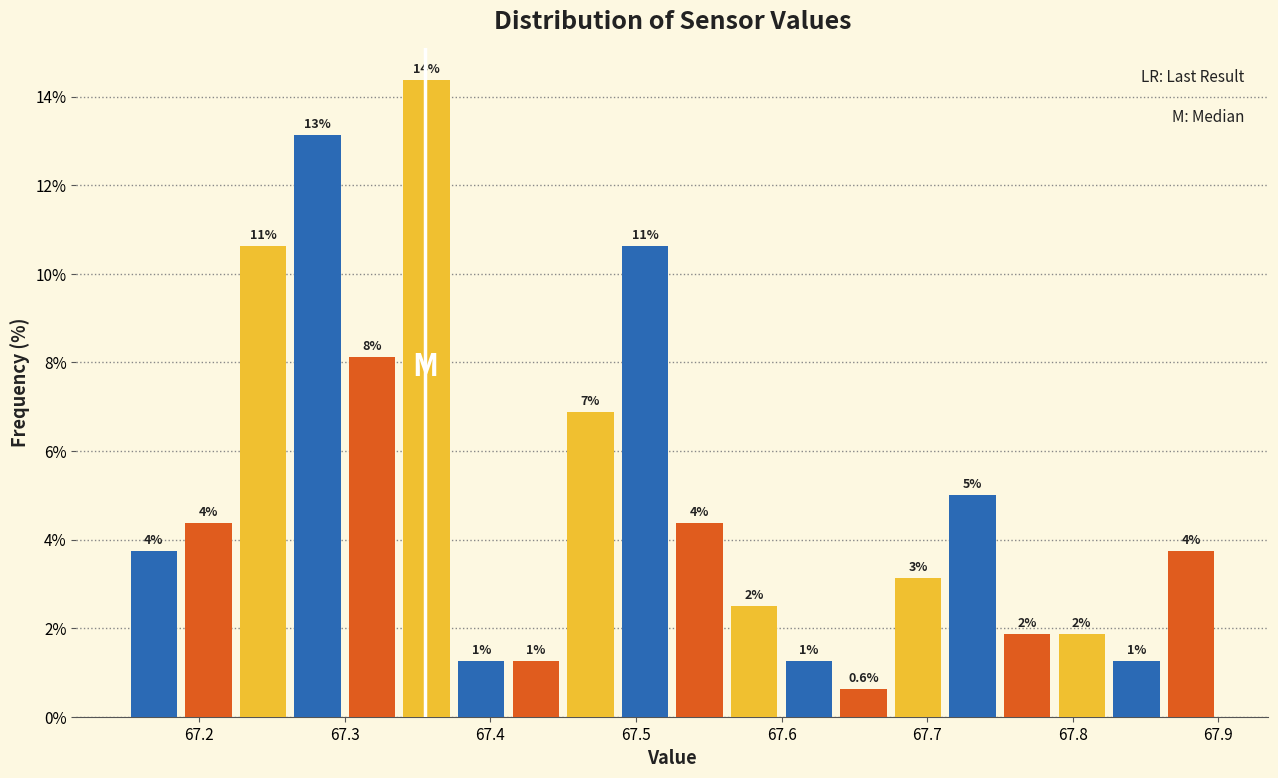

Read against the x-axis, roughly where is the centre of the tallest bar?

67.36